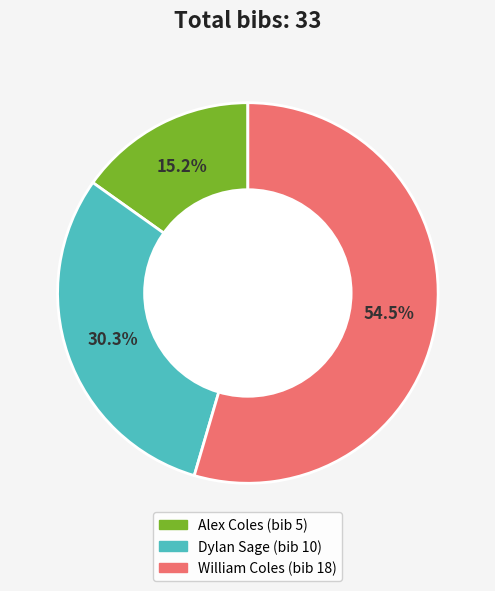

True or false: William Coles (bib 18) accounts for 66% of the total.

False